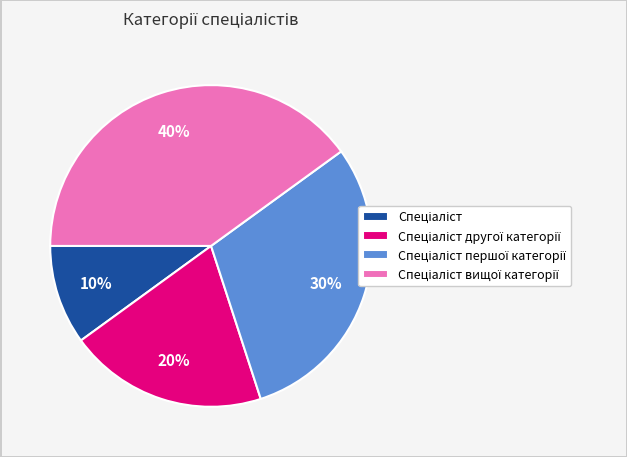

To the nearest percent, what is the difference between the largest and smallest slice percentages?

30%